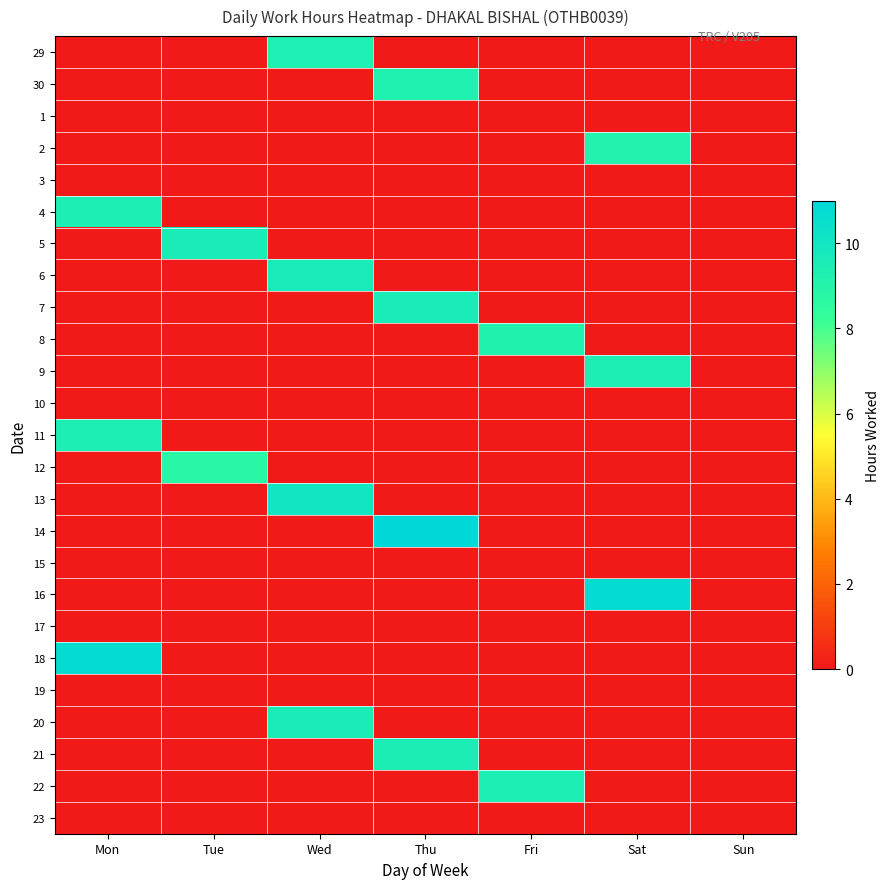

Reading left to right, list all the values displayed in this chart.

29: Mon=0.0	Tue=0.0	Wed=9.3	Thu=0.0	Fri=0.0	Sat=0.0	Sun=0.0
30: Mon=0.0	Tue=0.0	Wed=0.0	Thu=9.3	Fri=0.0	Sat=0.0	Sun=0.0
1: Mon=0.0	Tue=0.0	Wed=0.0	Thu=0.0	Fri=0.0	Sat=0.0	Sun=0.0
2: Mon=0.0	Tue=0.0	Wed=0.0	Thu=0.0	Fri=0.0	Sat=9.1	Sun=0.0
3: Mon=0.0	Tue=0.0	Wed=0.0	Thu=0.0	Fri=0.0	Sat=0.0	Sun=0.0
4: Mon=9.4	Tue=0.0	Wed=0.0	Thu=0.0	Fri=0.0	Sat=0.0	Sun=0.0
5: Mon=0.0	Tue=9.6	Wed=0.0	Thu=0.0	Fri=0.0	Sat=0.0	Sun=0.0
6: Mon=0.0	Tue=0.0	Wed=9.6	Thu=0.0	Fri=0.0	Sat=0.0	Sun=0.0
7: Mon=0.0	Tue=0.0	Wed=0.0	Thu=9.6	Fri=0.0	Sat=0.0	Sun=0.0
8: Mon=0.0	Tue=0.0	Wed=0.0	Thu=0.0	Fri=9.2	Sat=0.0	Sun=0.0
9: Mon=0.0	Tue=0.0	Wed=0.0	Thu=0.0	Fri=0.0	Sat=9.4	Sun=0.0
10: Mon=0.0	Tue=0.0	Wed=0.0	Thu=0.0	Fri=0.0	Sat=0.0	Sun=0.0
11: Mon=9.4	Tue=0.0	Wed=0.0	Thu=0.0	Fri=0.0	Sat=0.0	Sun=0.0
12: Mon=0.0	Tue=8.8	Wed=0.0	Thu=0.0	Fri=0.0	Sat=0.0	Sun=0.0
13: Mon=0.0	Tue=0.0	Wed=10.0	Thu=0.0	Fri=0.0	Sat=0.0	Sun=0.0
14: Mon=0.0	Tue=0.0	Wed=0.0	Thu=10.9	Fri=0.0	Sat=0.0	Sun=0.0
15: Mon=0.0	Tue=0.0	Wed=0.0	Thu=0.0	Fri=0.0	Sat=0.0	Sun=0.0
16: Mon=0.0	Tue=0.0	Wed=0.0	Thu=0.0	Fri=0.0	Sat=10.7	Sun=0.0
17: Mon=0.0	Tue=0.0	Wed=0.0	Thu=0.0	Fri=0.0	Sat=0.0	Sun=0.0
18: Mon=10.7	Tue=0.0	Wed=0.0	Thu=0.0	Fri=0.0	Sat=0.0	Sun=0.0
19: Mon=0.0	Tue=0.0	Wed=0.0	Thu=0.0	Fri=0.0	Sat=0.0	Sun=0.0
20: Mon=0.0	Tue=0.0	Wed=9.6	Thu=0.0	Fri=0.0	Sat=0.0	Sun=0.0
21: Mon=0.0	Tue=0.0	Wed=0.0	Thu=9.5	Fri=0.0	Sat=0.0	Sun=0.0
22: Mon=0.0	Tue=0.0	Wed=0.0	Thu=0.0	Fri=9.4	Sat=0.0	Sun=0.0
23: Mon=0.0	Tue=0.0	Wed=0.0	Thu=0.0	Fri=0.0	Sat=0.0	Sun=0.0